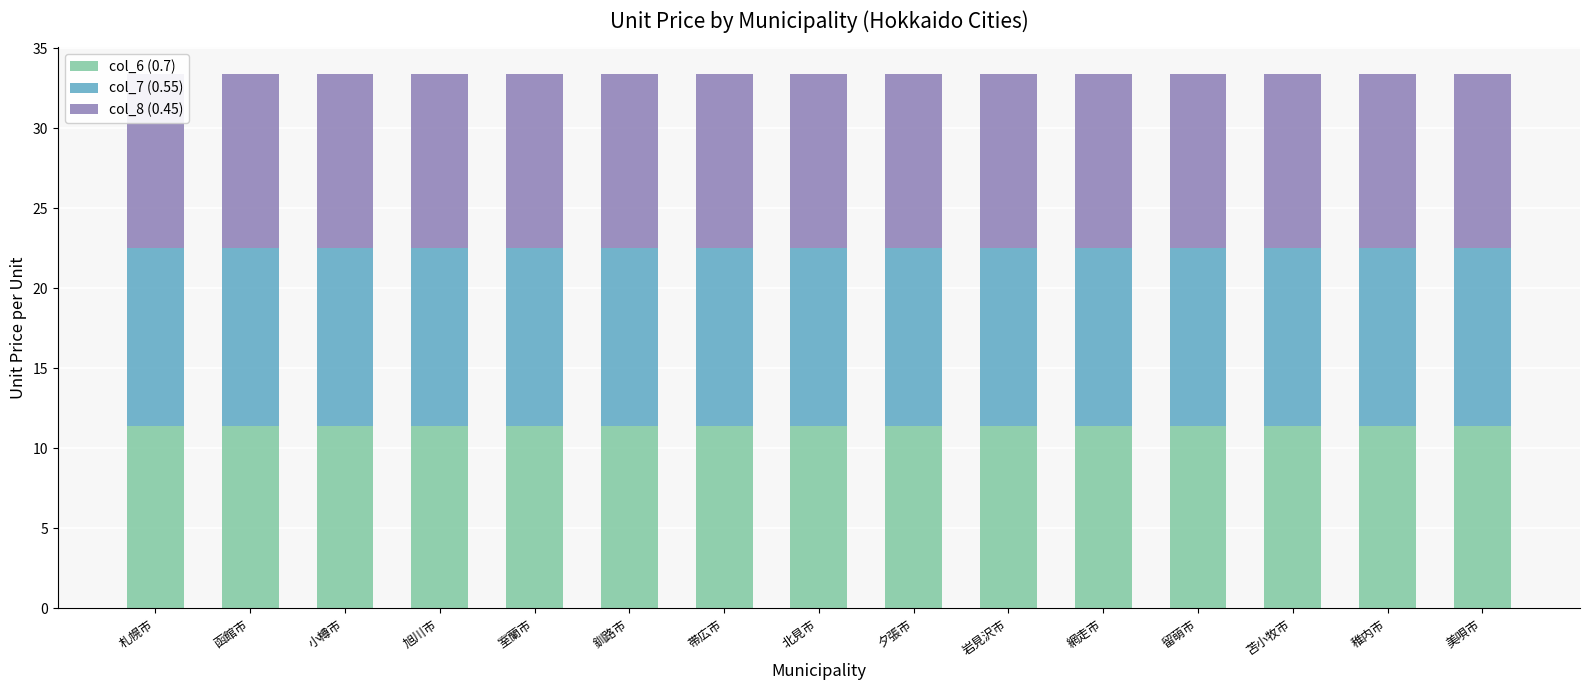

What is the average value of the col_8 (0.45) series?

10.9